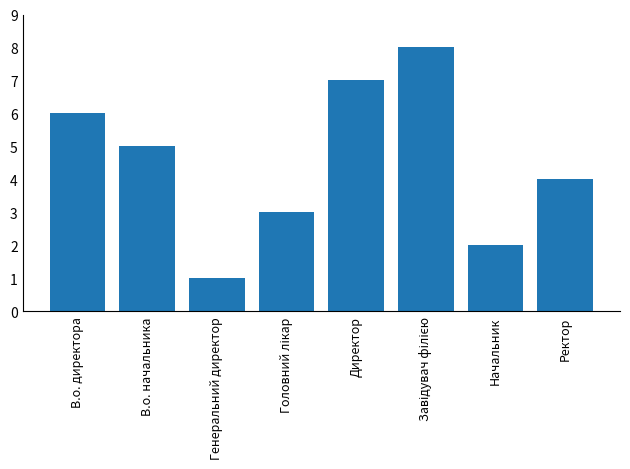

Reading left to right, extract all data points from this chart.

6	5	1	3	7	8	2	4